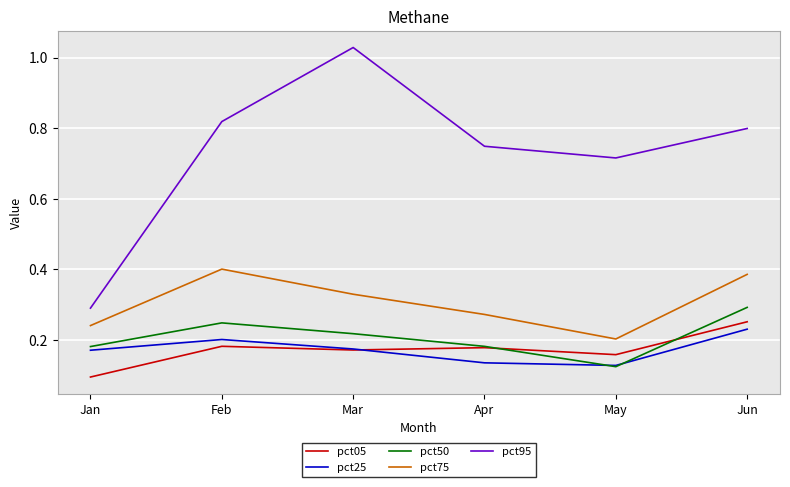

At which label is pct95 closest to 0?

Jan